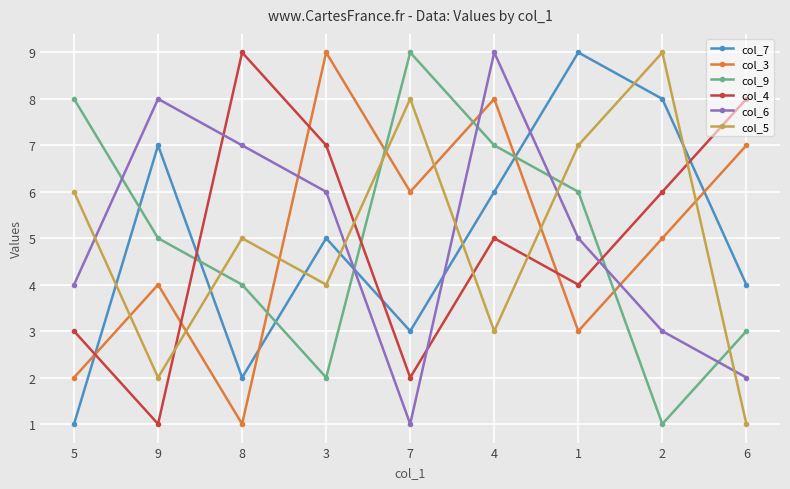

Reading left to right, list all the values displayed in this chart.

col_7: 5=1	9=7	8=2	3=5	7=3	4=6	1=9	2=8	6=4
col_3: 5=2	9=4	8=1	3=9	7=6	4=8	1=3	2=5	6=7
col_9: 5=8	9=5	8=4	3=2	7=9	4=7	1=6	2=1	6=3
col_4: 5=3	9=1	8=9	3=7	7=2	4=5	1=4	2=6	6=8
col_6: 5=4	9=8	8=7	3=6	7=1	4=9	1=5	2=3	6=2
col_5: 5=6	9=2	8=5	3=4	7=8	4=3	1=7	2=9	6=1